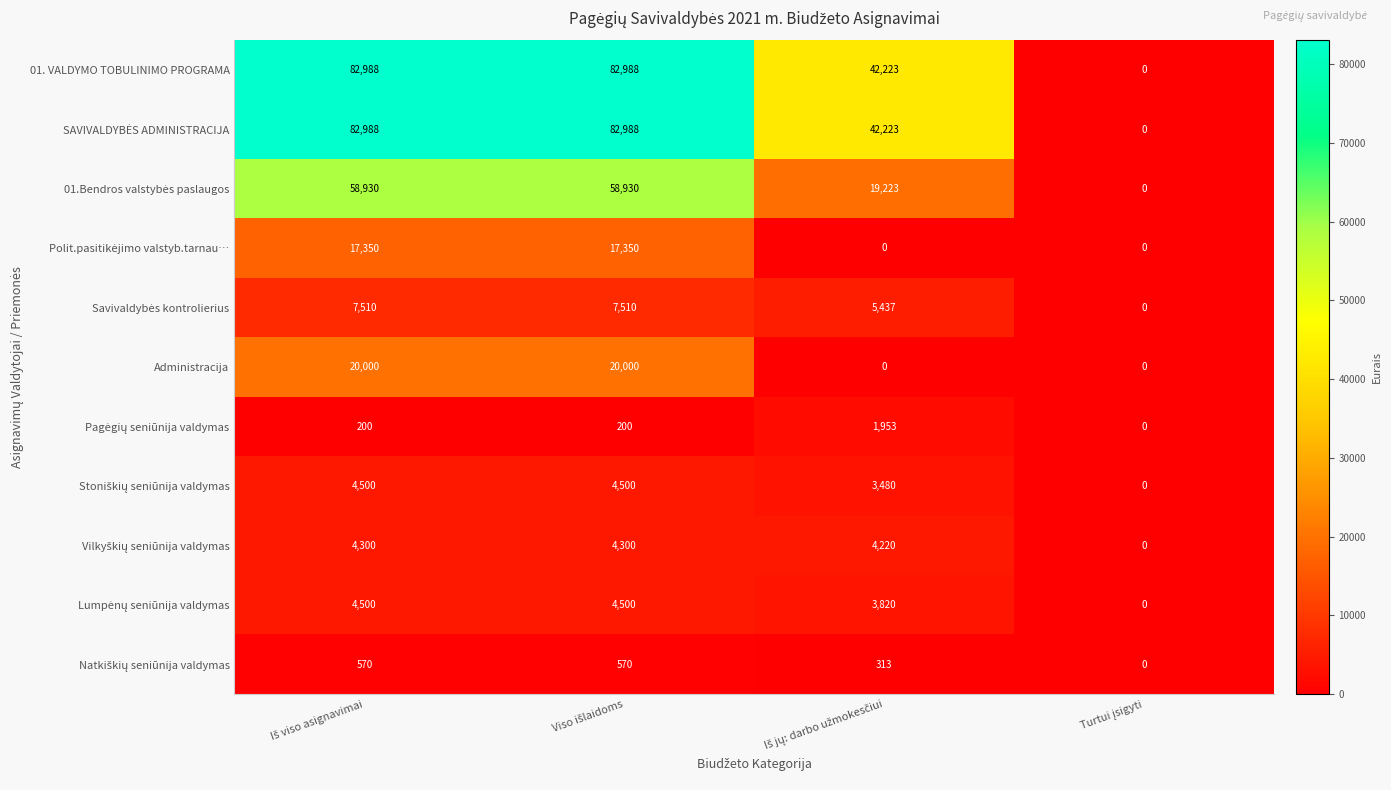

What is the greatest value displayed?

82988